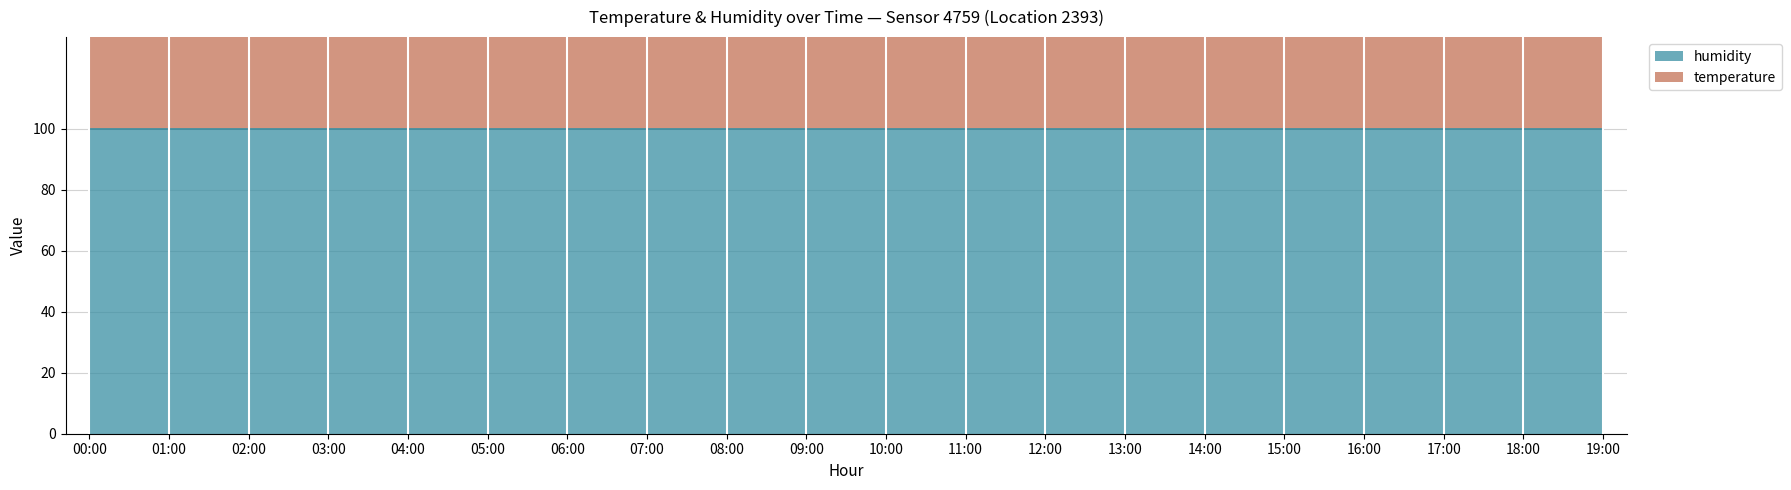

What value does the data have at 18:00?

161.4